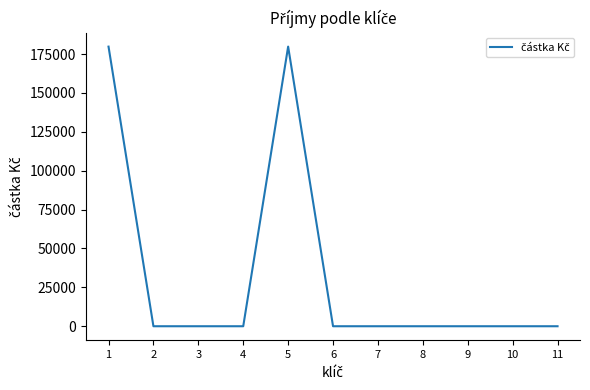

Does the chart display data point markers on the line(s)?

No